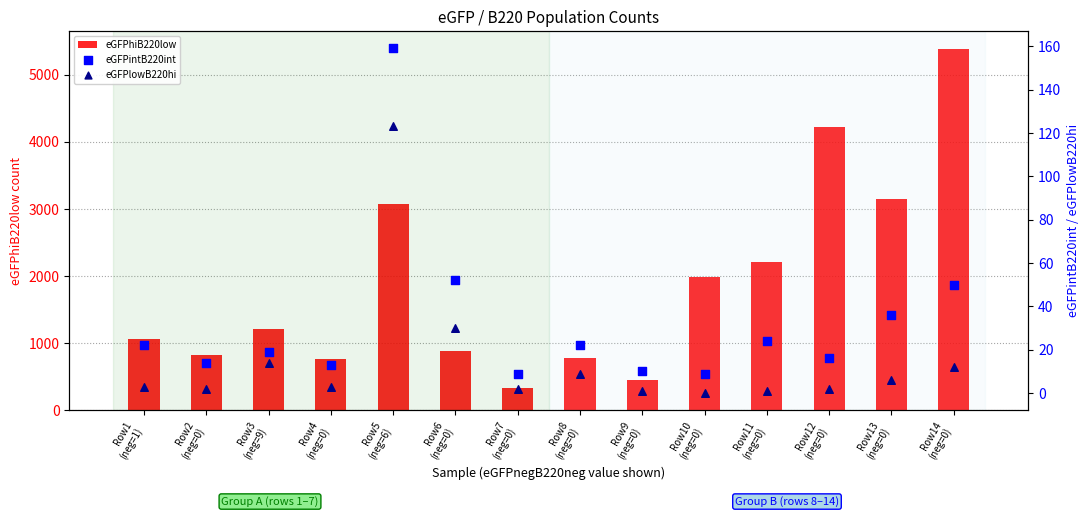

Which series has the largest total across all categories?

eGFPhiB220low